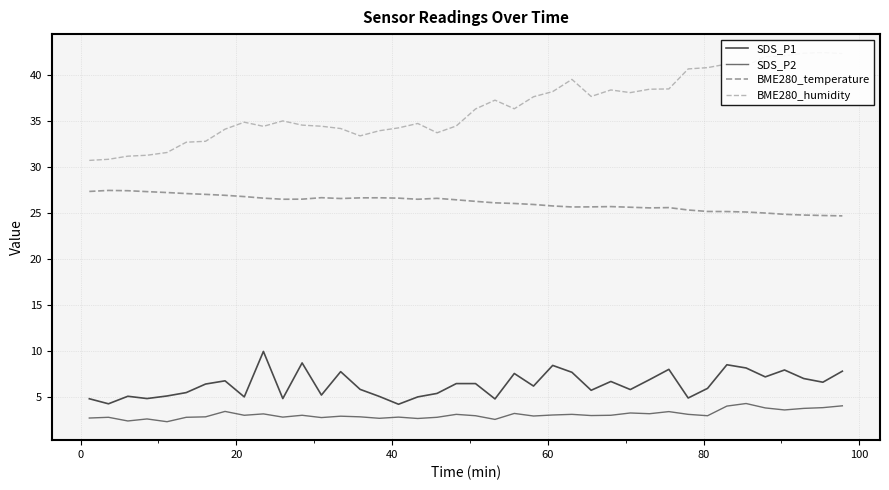

What is the minimum value for BME280_temperature?

24.7